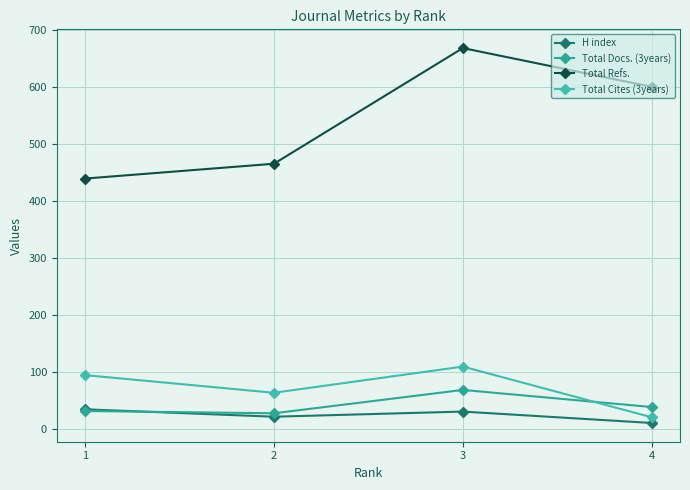

What is the spread (max minus min) of values at 3?

638